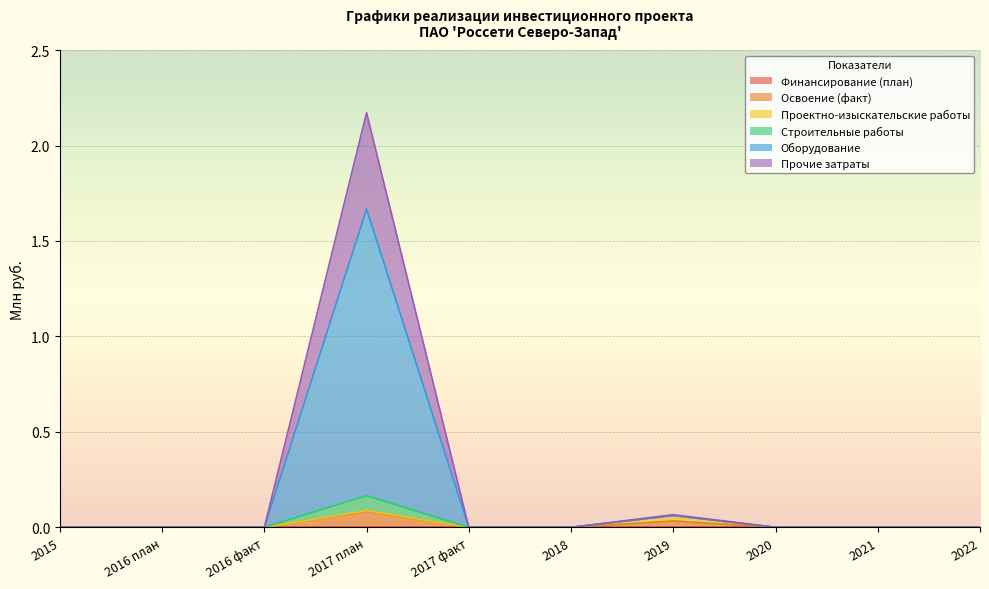

True or false: Оборудование has a value of -1.0 at 2017 факт.

False